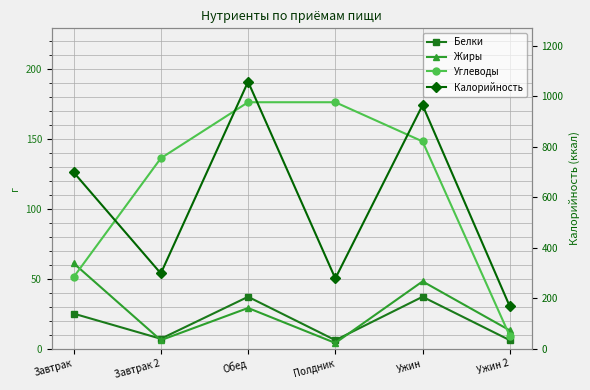

Rank the series by their maximum value, from lowest to highest.

Белки, Жиры, Углеводы, Калорийность